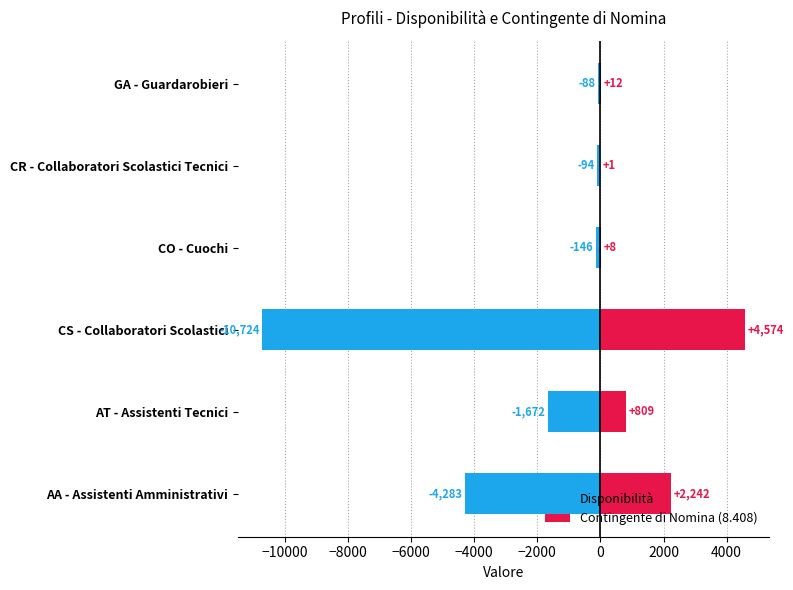

True or false: Contingente di Nomina (8.408) has a value of 2 at CR - Collaboratori Scolastici Tecnici.

False